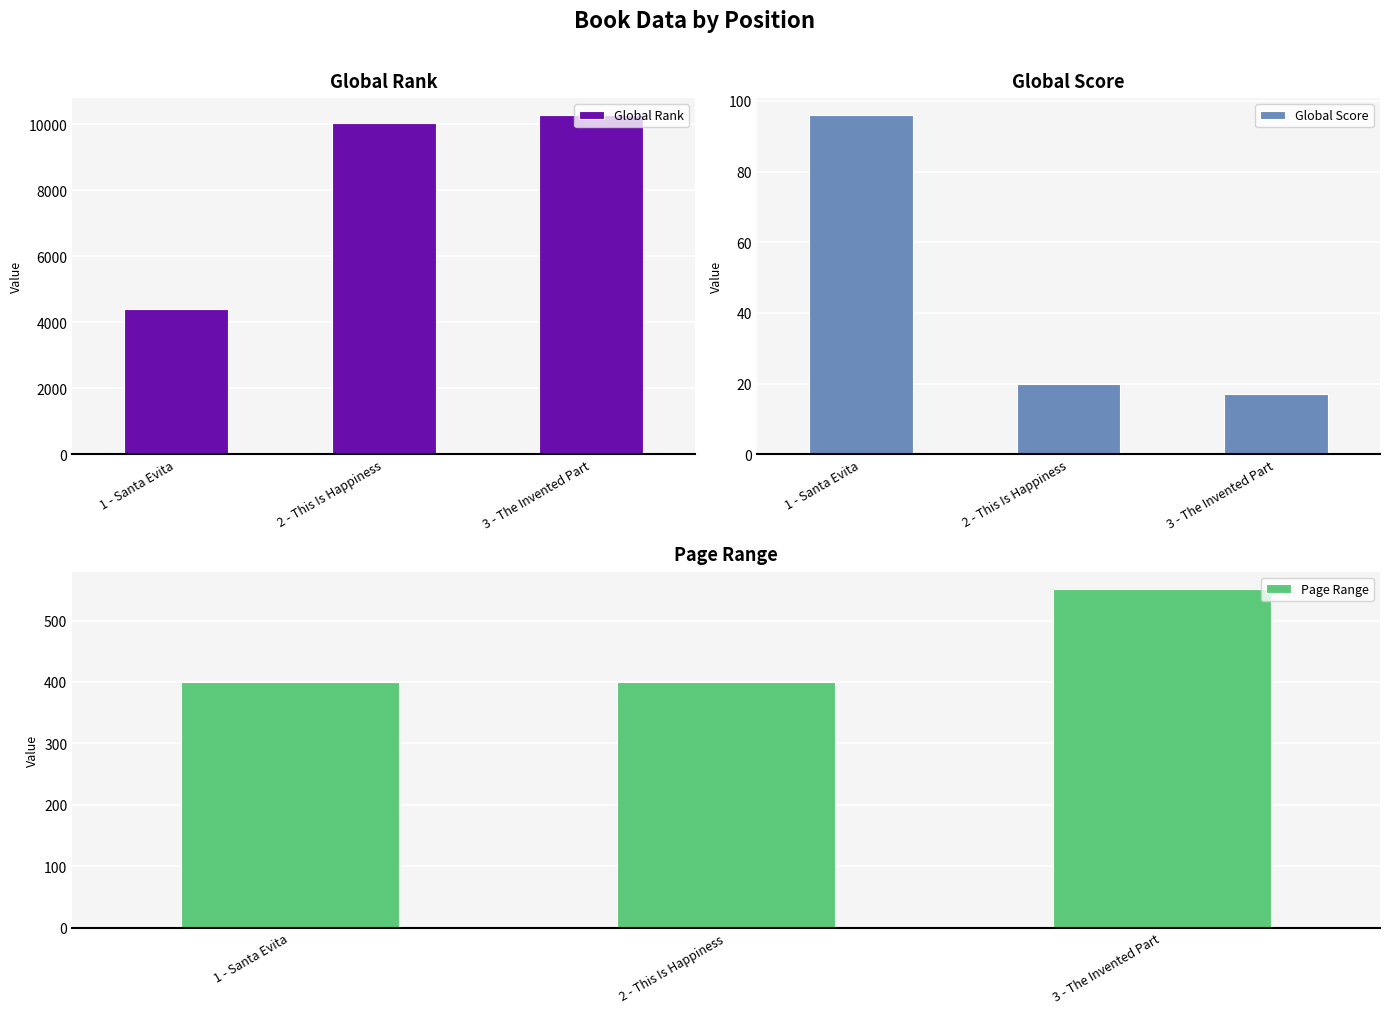

Between 1 - Santa Evita and 3 - The Invented Part, which series saw the biggest shift?

Global Rank